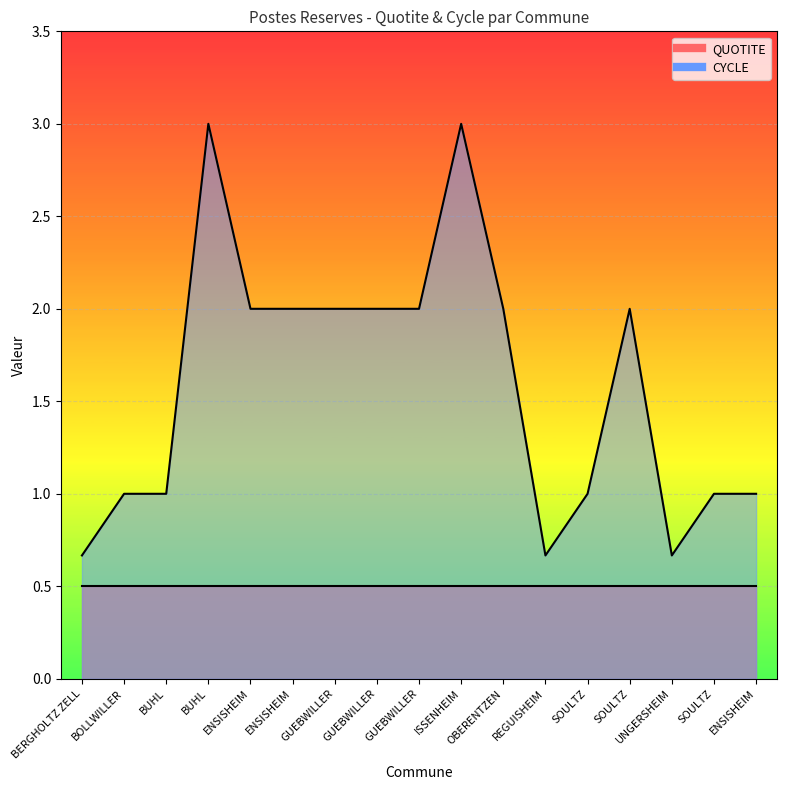

Approximately how many times larger is the value at SOULTZ compared to GUEBWILLER?

0.5